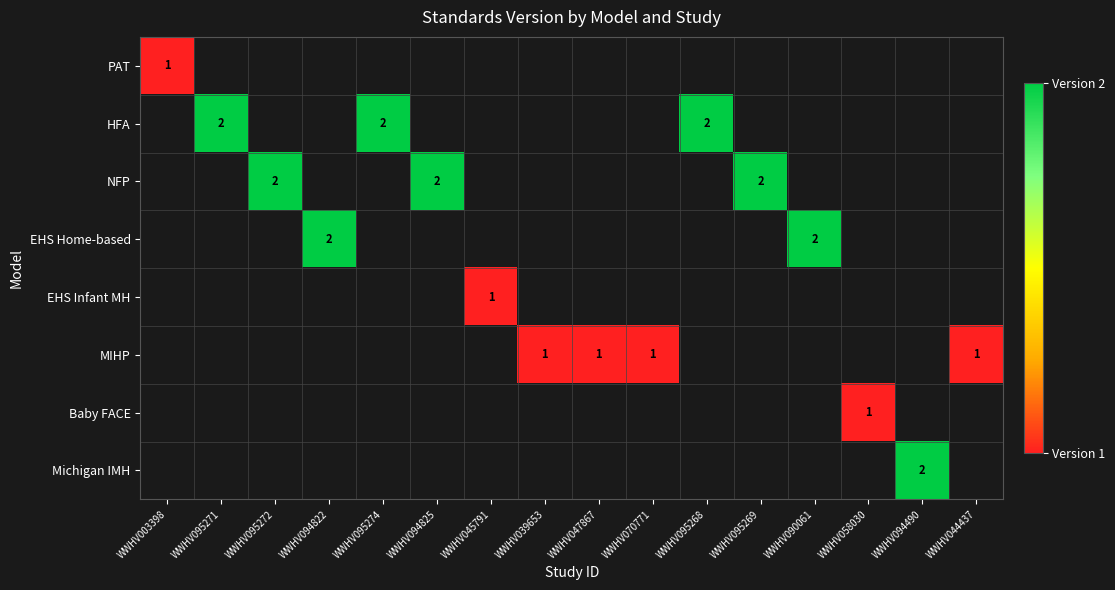

True or false: HFA has a value of 3 at WWHV095268.

False